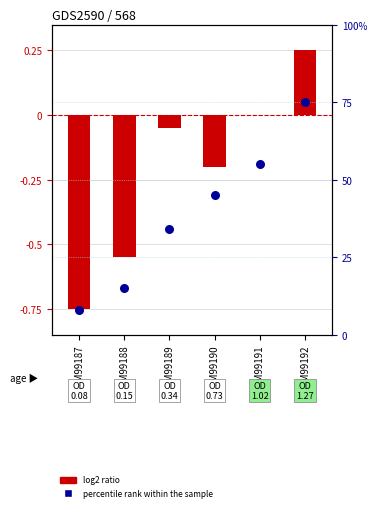

At how many categories does at least one series exceed 0?

6